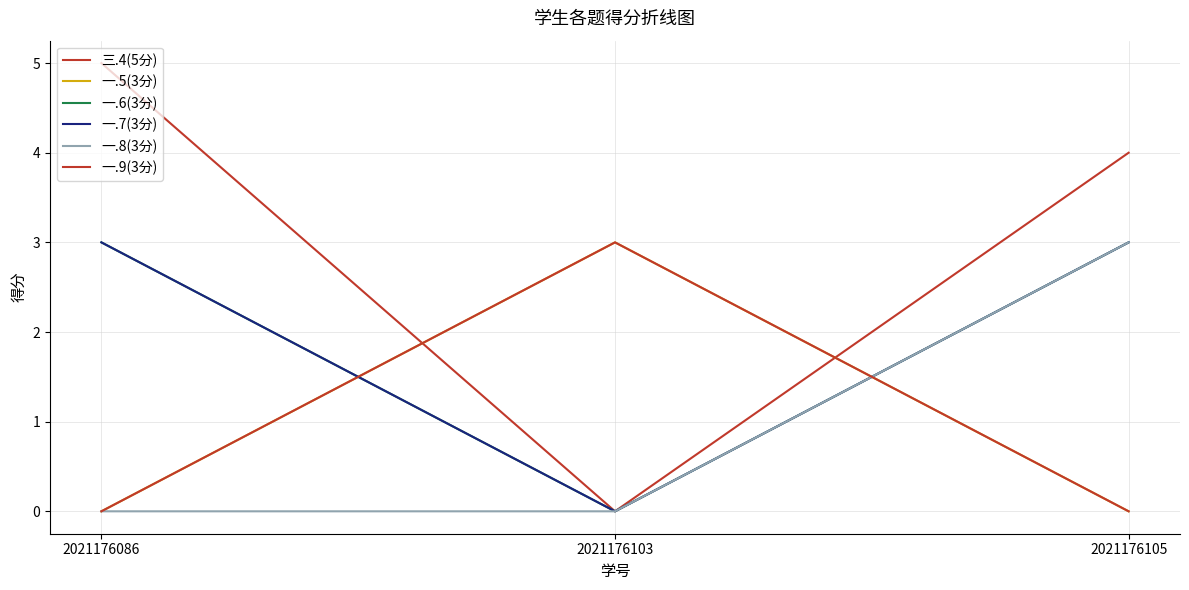

Reading left to right, list all the values displayed in this chart.

三.4(5分): 2021176086=5	2021176103=0	2021176105=4
一.5(3分): 2021176086=0	2021176103=3	2021176105=0
一.6(3分): 2021176086=3	2021176103=0	2021176105=3
一.7(3分): 2021176086=3	2021176103=0	2021176105=3
一.8(3分): 2021176086=0	2021176103=0	2021176105=3
一.9(3分): 2021176086=0	2021176103=3	2021176105=0